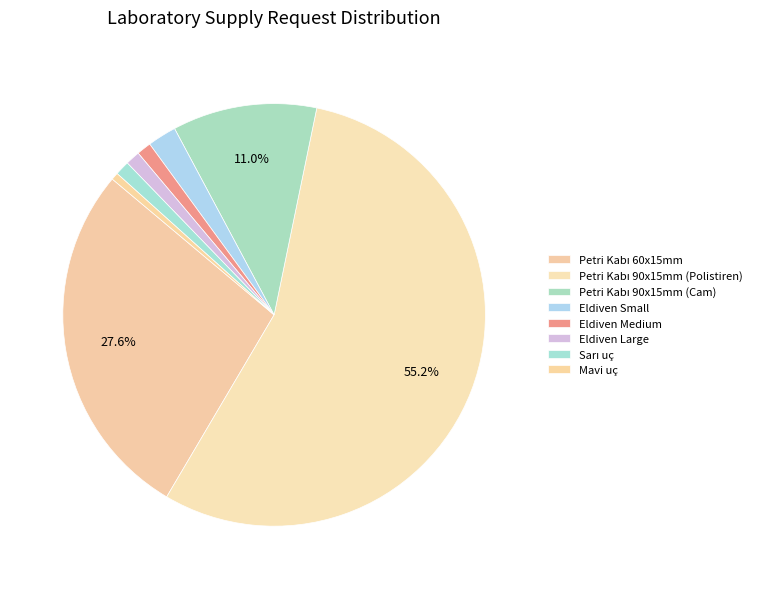

Is there a majority slice in this chart?

Yes